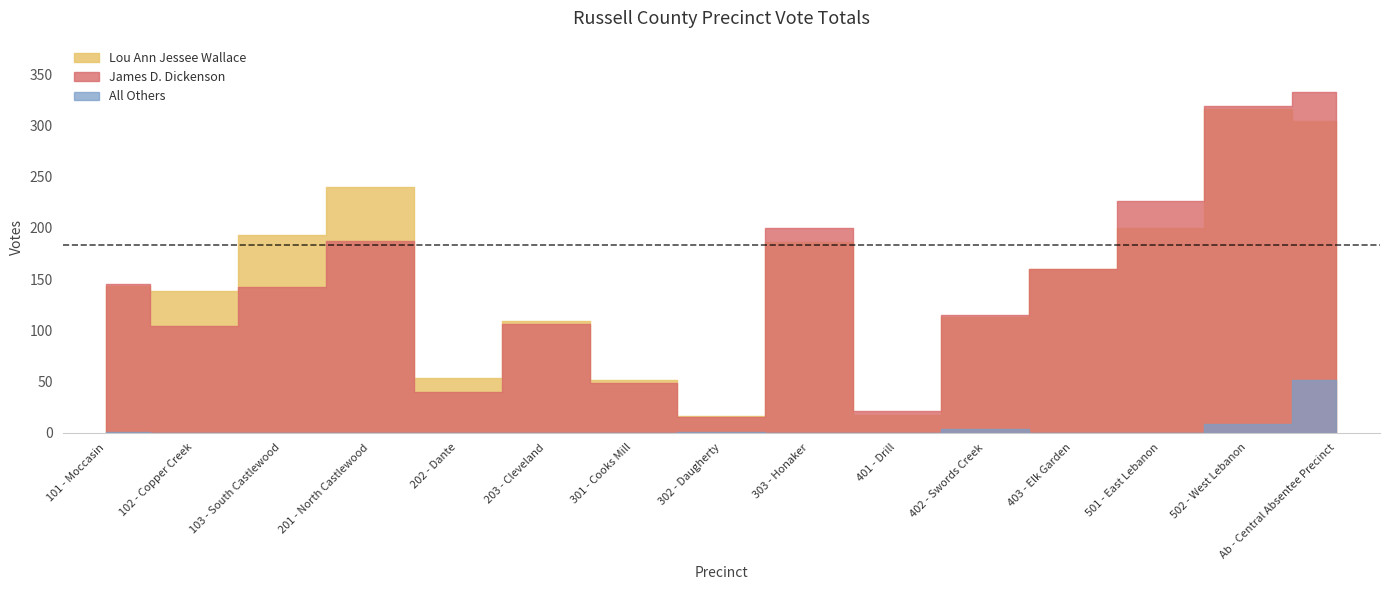

What is the label of the 15th point from the left?

Ab - Central Absentee Precinct